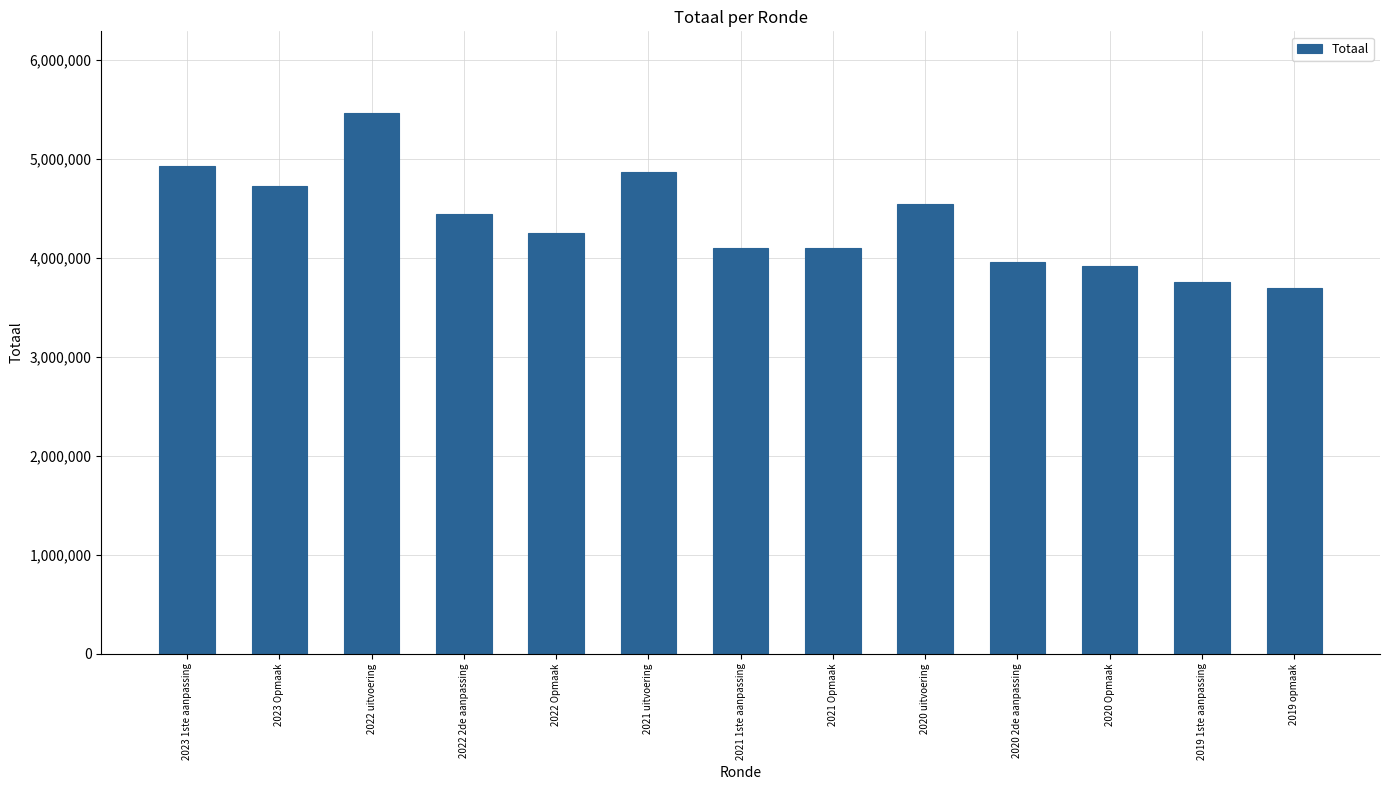

Is it true that the value at 2019 1ste aanpassing is 5311853?

False